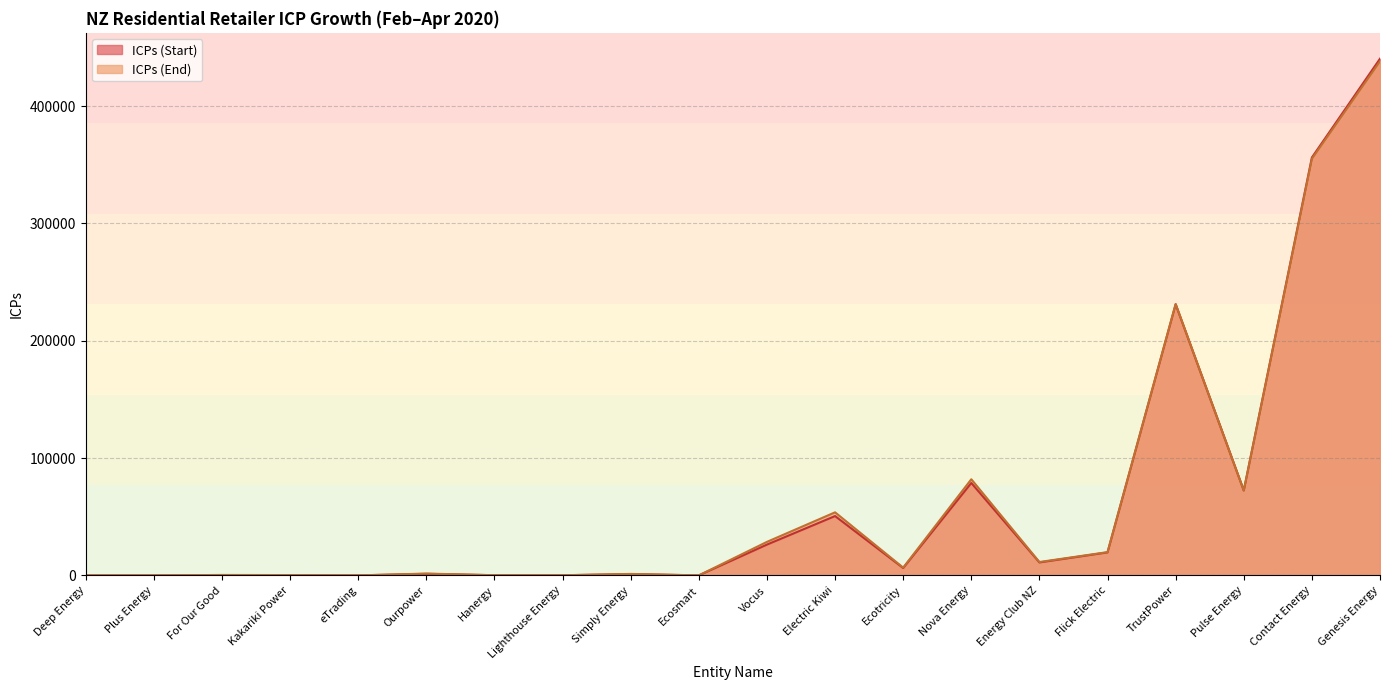

Reading left to right, what are all the values shown in this chart?

ICPs (Start): Deep Energy=0	Plus Energy=2	For Our Good=226	Kakariki Power=216	eTrading=20	Ourpower=1359	Hanergy=158	Lighthouse Energy=125	Simply Energy=1145	Ecosmart=31	Vocus=26264	Electric Kiwi=50594	Ecotricity=6303	Nova Energy=78786	Energy Club NZ=11059	Flick Electric=19615	TrustPower=231032	Pulse Energy=72393	Contact Energy=356180	Genesis Energy=440388
ICPs (End): Deep Energy=1	Plus Energy=12	For Our Good=399	Kakariki Power=288	eTrading=26	Ourpower=1568	Hanergy=182	Lighthouse Energy=142	Simply Energy=1265	Ecosmart=34	Vocus=28586	Electric Kiwi=53770	Ecotricity=6638	Nova Energy=81960	Energy Club NZ=11422	Flick Electric=19843	TrustPower=231346	Pulse Energy=72371	Contact Energy=355072	Genesis Energy=438193